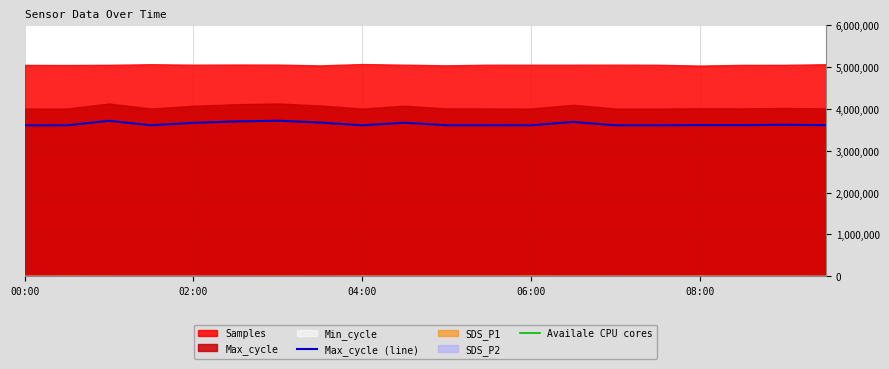

Where is the first local minimum for Samples?

00:30